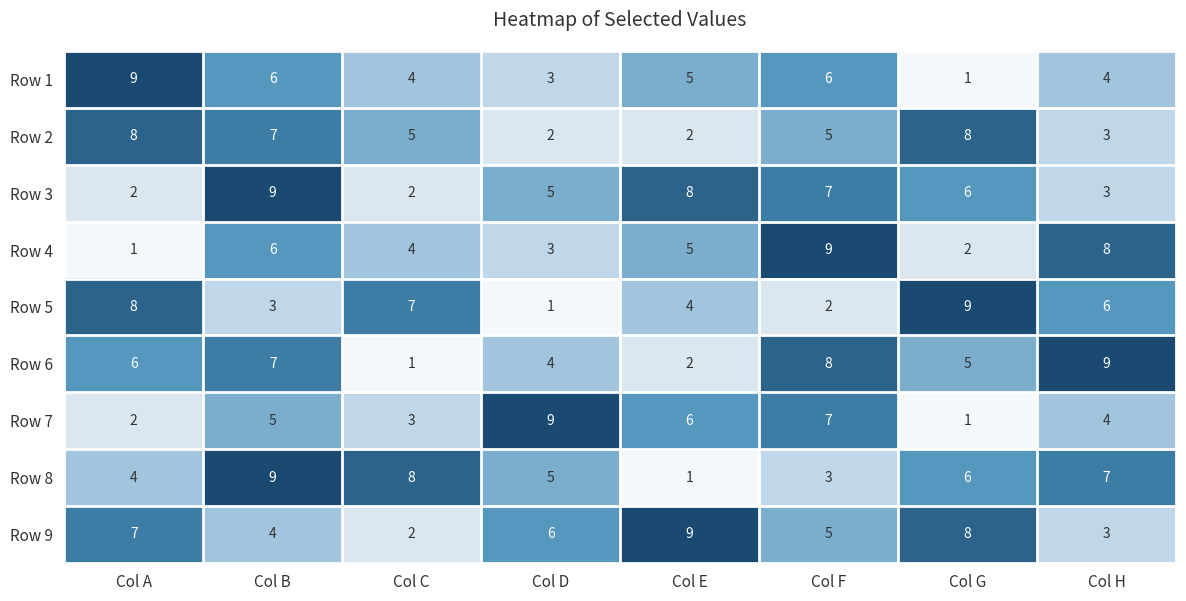

What is the difference between the second highest and minimum values in the Row 4 series?

7